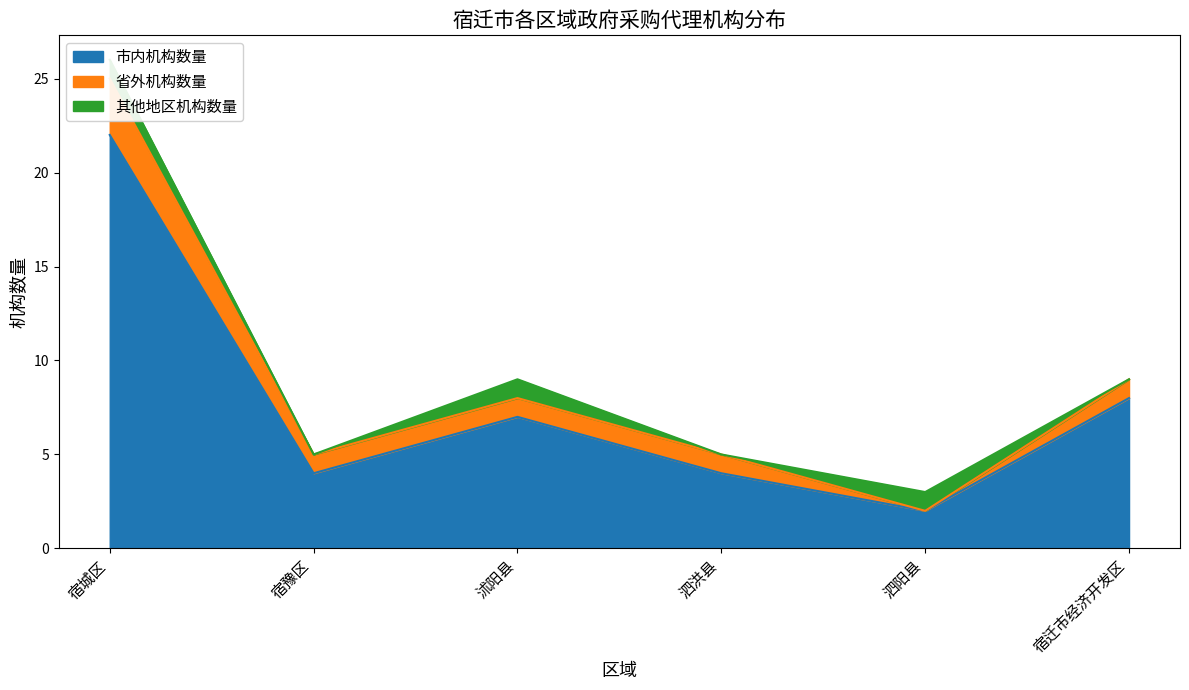

Rank the categories by 市内机构数量 value from lowest to highest.

泗阳县, 宿豫区, 泗洪县, 沭阳县, 宿迁市经济开发区, 宿城区